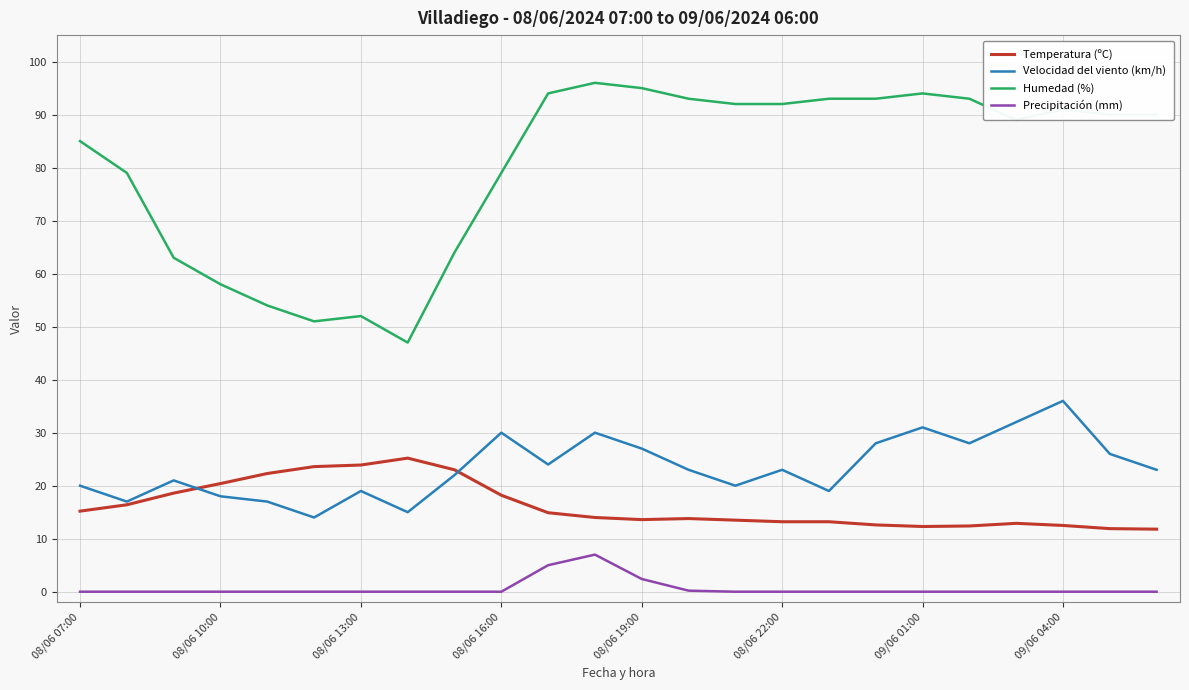

Which series has the largest range (max minus min)?

Humedad (%)